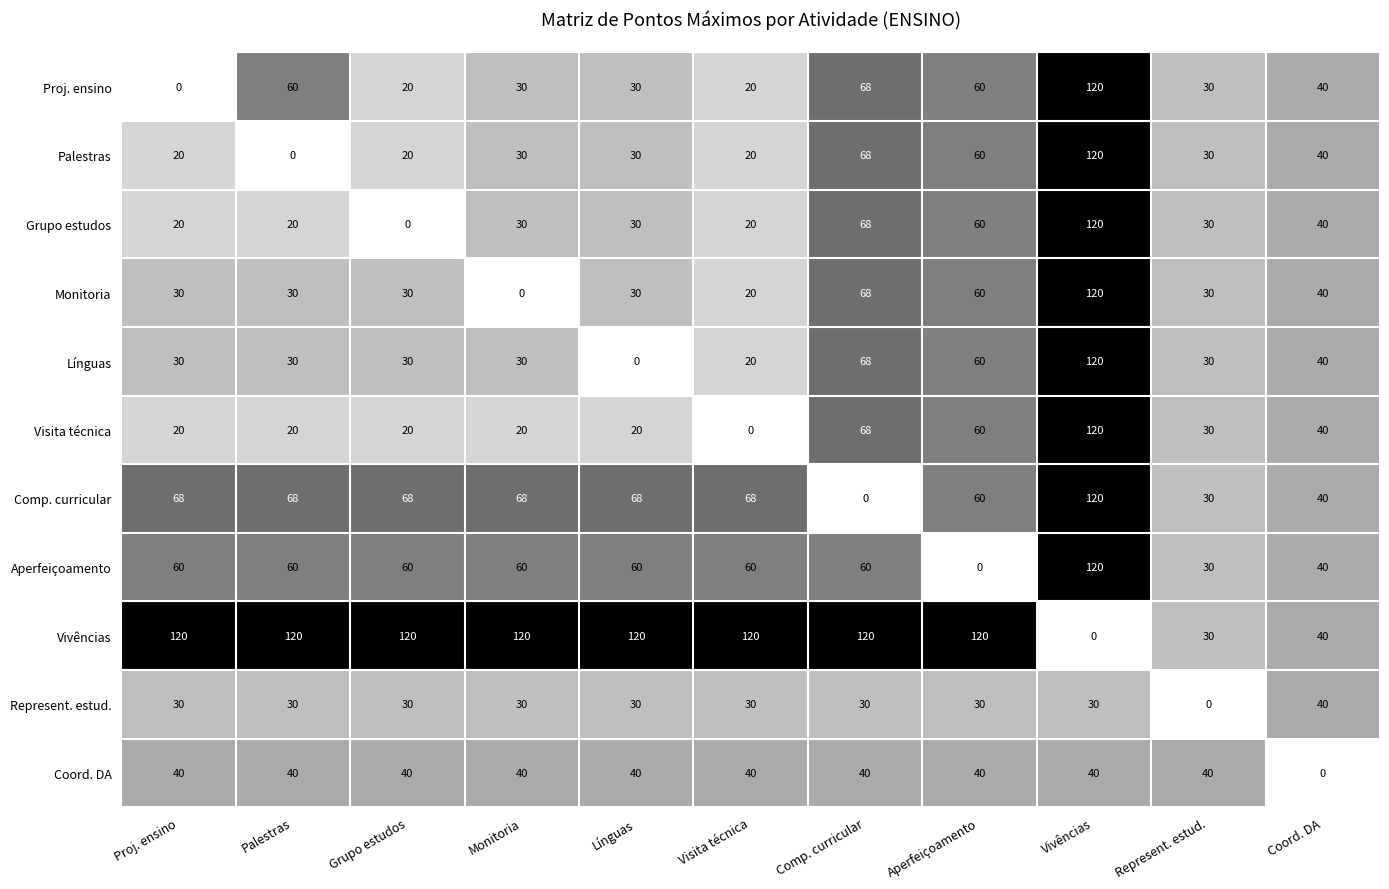

Which series has the largest total across all categories?

Vivências